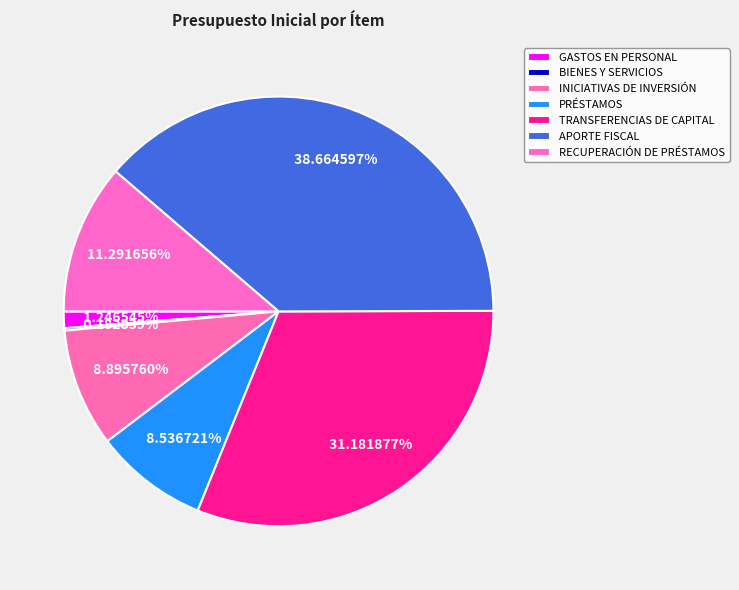

Rank the categories by value from lowest to highest.

BIENES Y SERVICIOS, GASTOS EN PERSONAL, PRÉSTAMOS, INICIATIVAS DE INVERSIÓN, RECUPERACIÓN DE PRÉSTAMOS, TRANSFERENCIAS DE CAPITAL, APORTE FISCAL